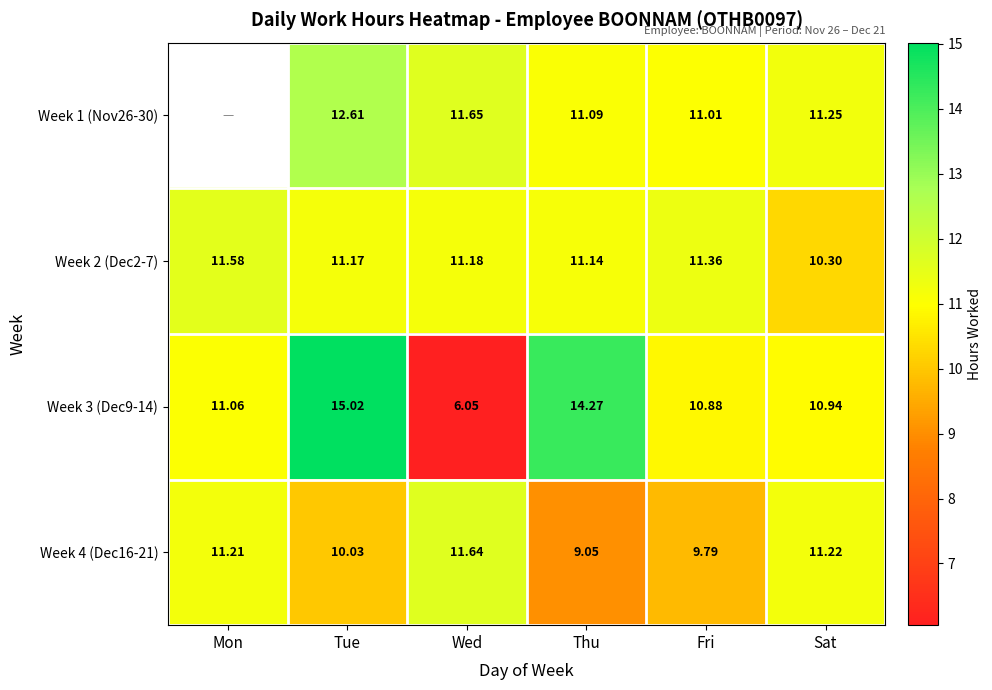

How many values in the Week 4 (Dec16-21) series are below 11?

3